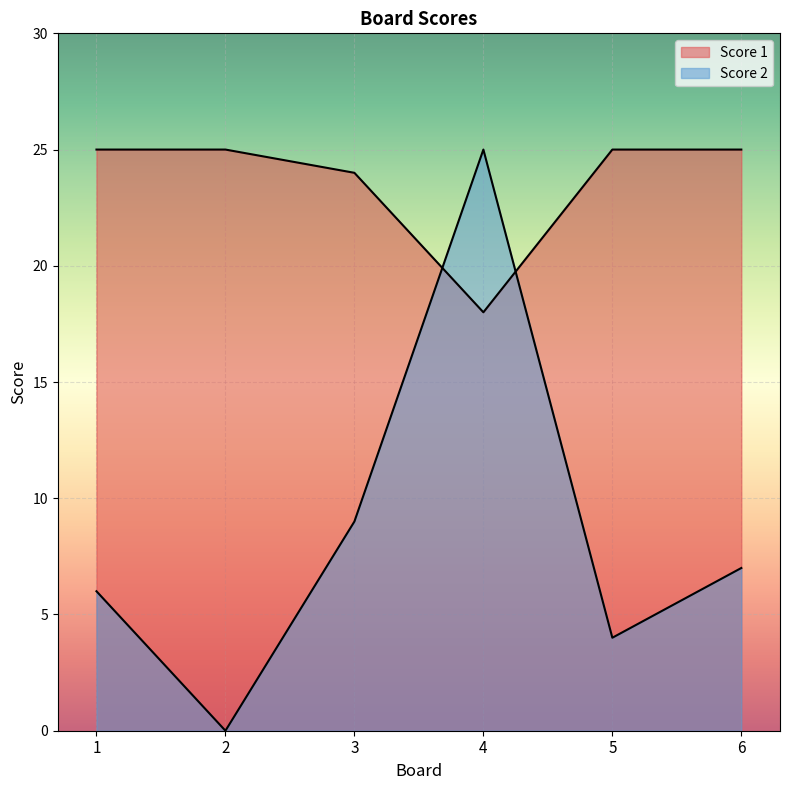

At how many categories does at least one series exceed 21?

6